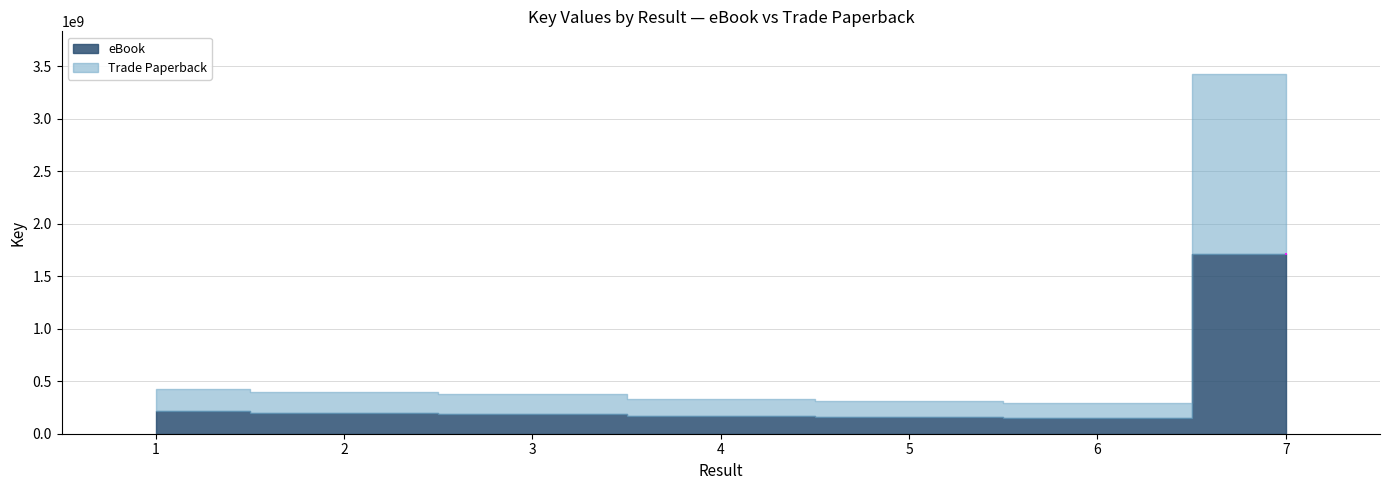

The Trade Paperback series shows 157595368 at 5. True or false?

True